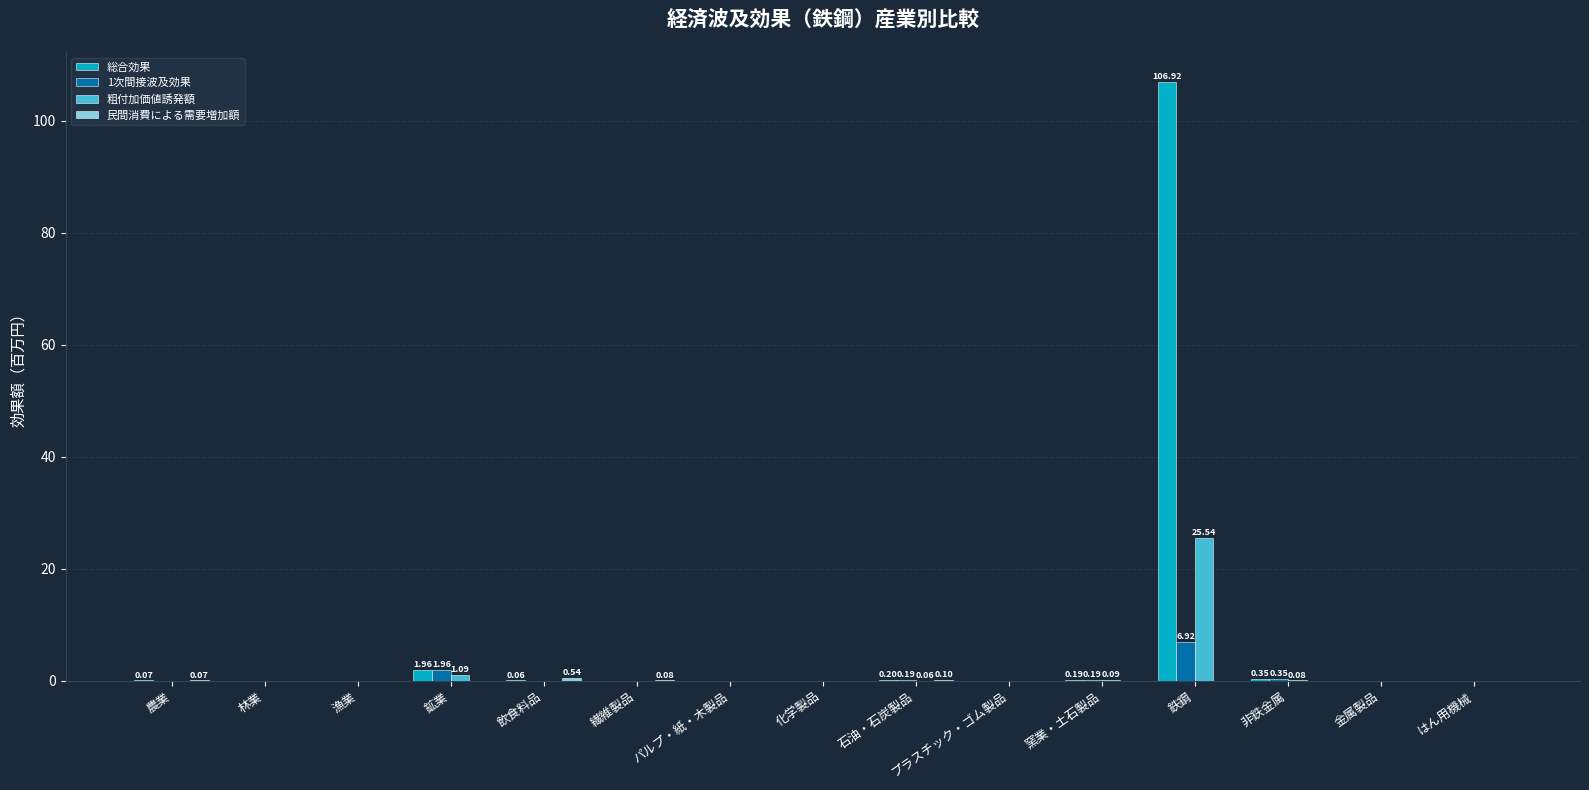

How many categories are shown in the chart?

15